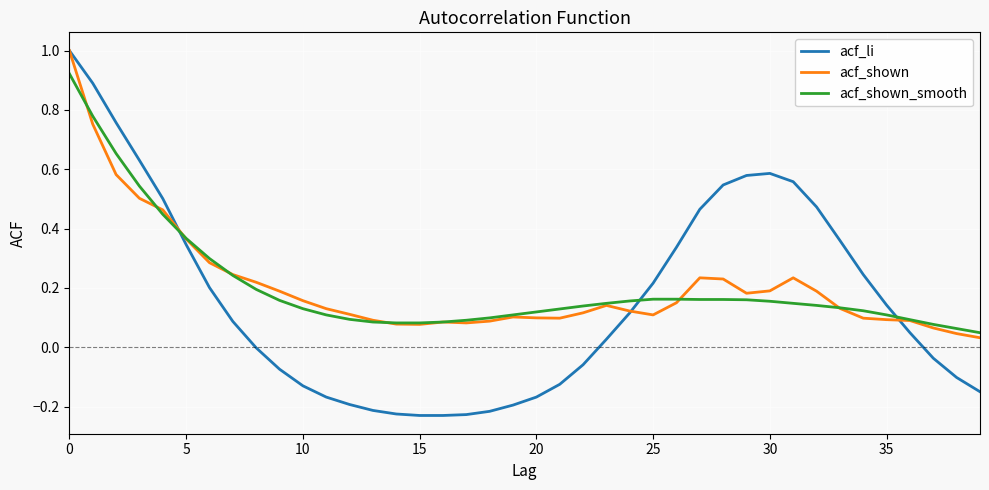

At how many categories does at least one series exceed 0?

40